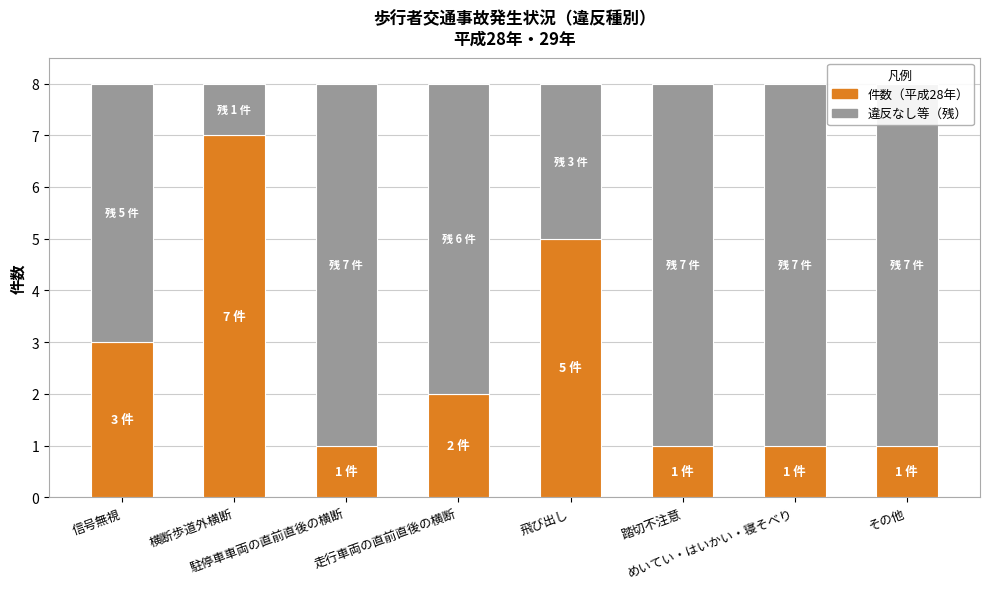

Where is 平成28年 (件数) nearest to the value 4?

信号無視